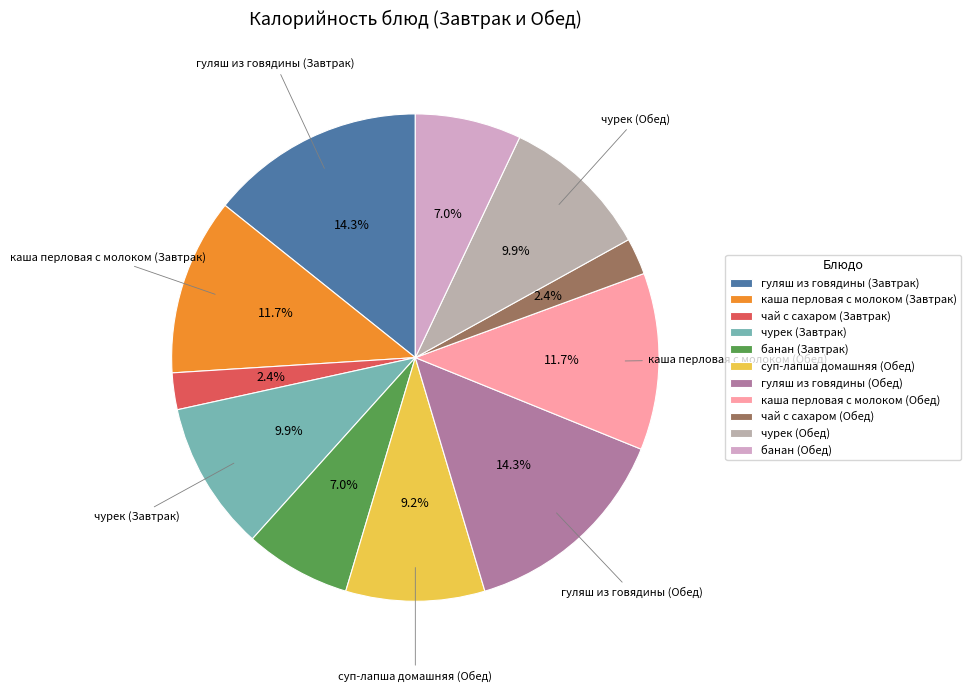

Rank the categories by value from lowest to highest.

чай с сахаром (Завтрак), чай с сахаром (Обед), банан (Завтрак), банан (Обед), суп-лапша домашняя (Обед), чурек (Завтрак), чурек (Обед), каша перловая с молоком (Завтрак), каша перловая с молоком (Обед), гуляш из говядины (Завтрак), гуляш из говядины (Обед)